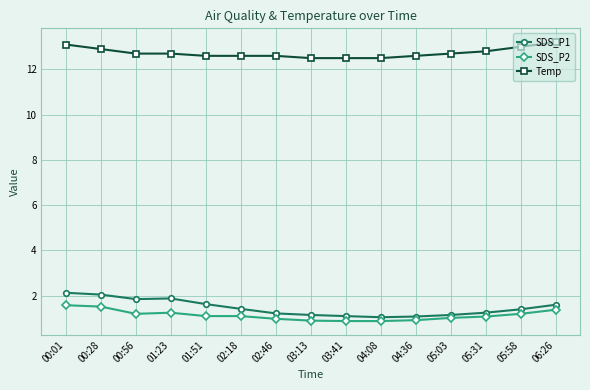

What is the sum of the Temp values at 02:18 and 00:56?

25.3